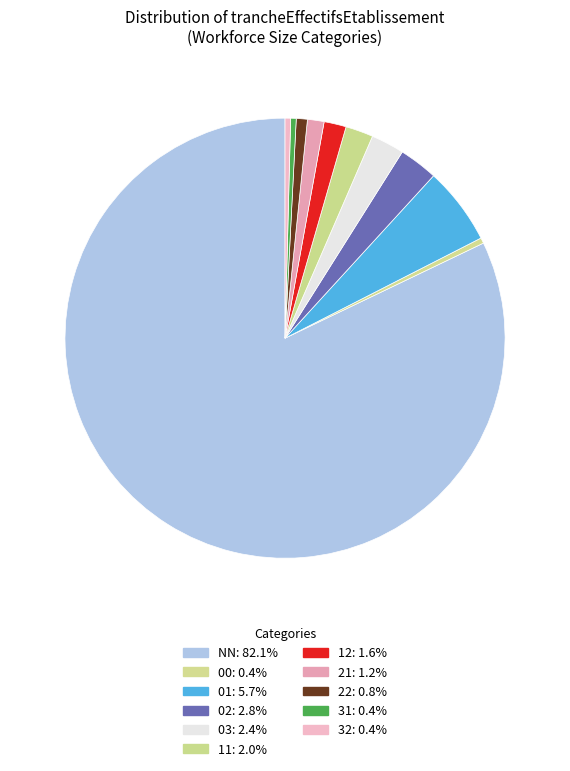

Which slice is the largest?

NN